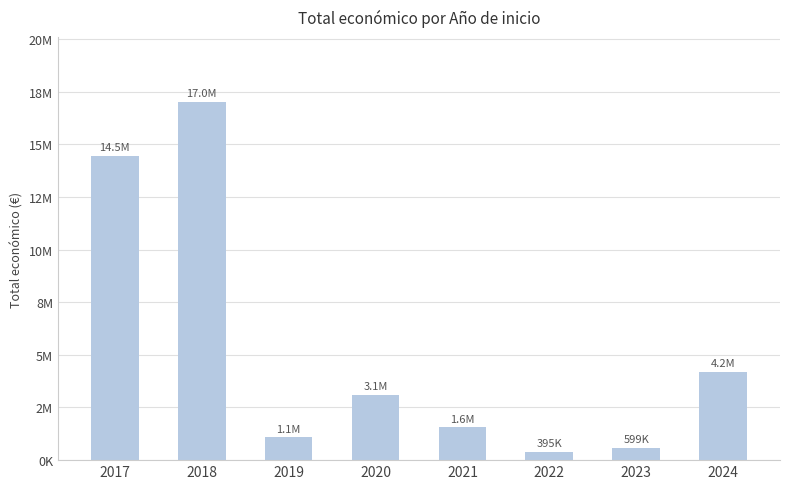

What is the ratio of the value at 2019 to the value at 2024?

0.3